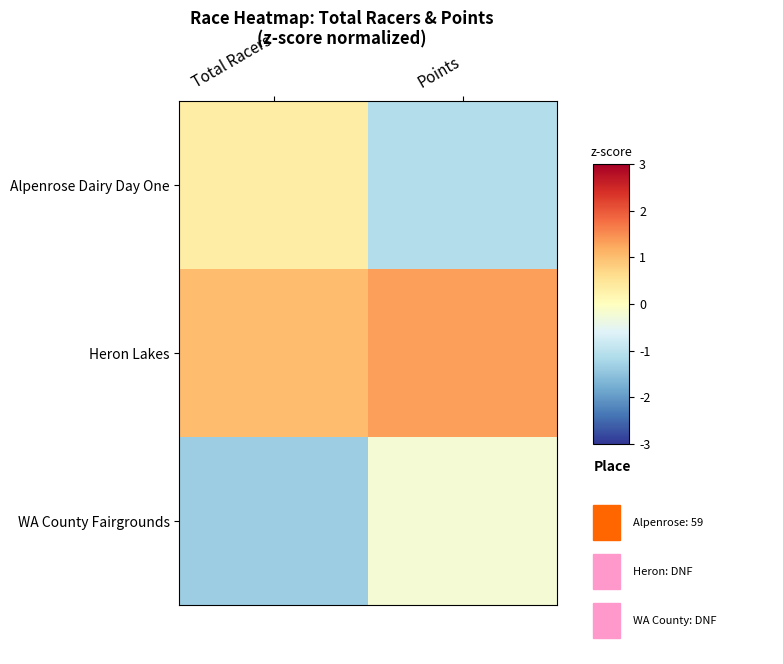

Which series has the largest total across all categories?

Heron Lakes